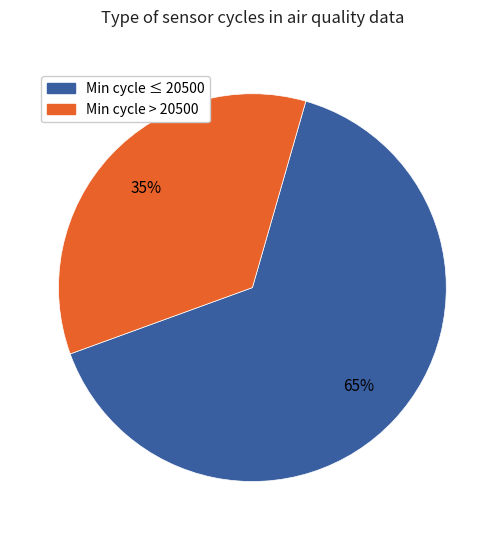

To the nearest percent, what is the average slice percentage?

50%